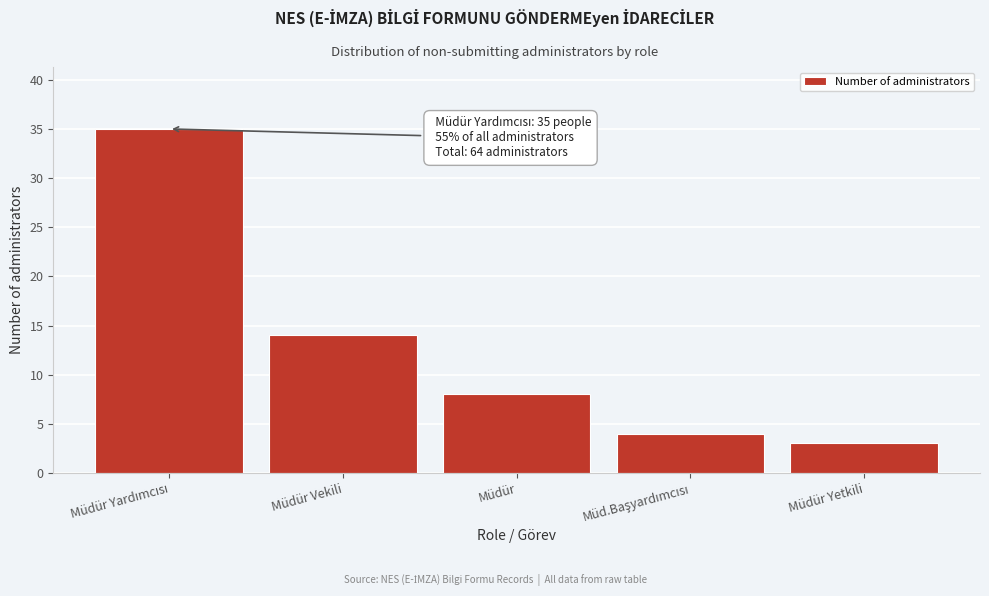

Reading left to right, transcribe all the data shown in this chart.

35	14	8	4	3